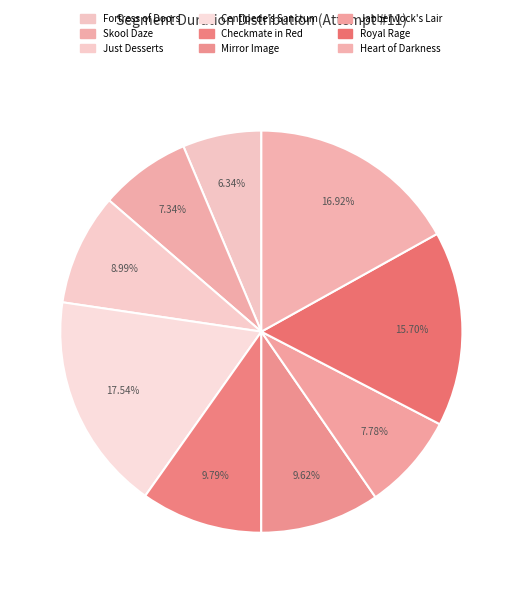

Combined, do Jabberwock's Lair and Checkmate in Red account for over 50%?

No